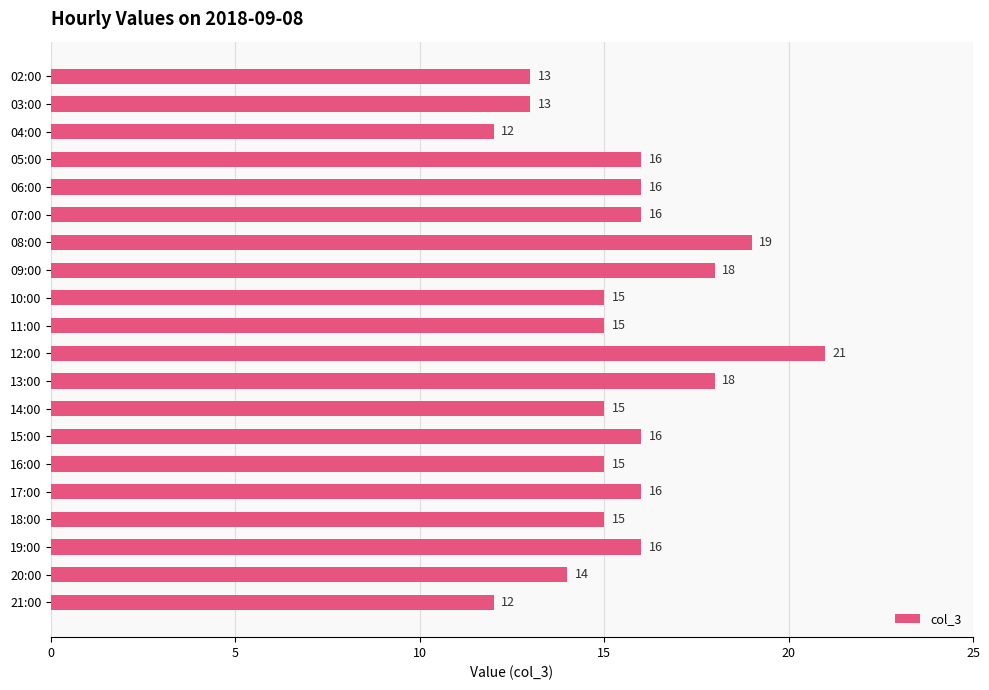

What is the smallest value displayed?

12